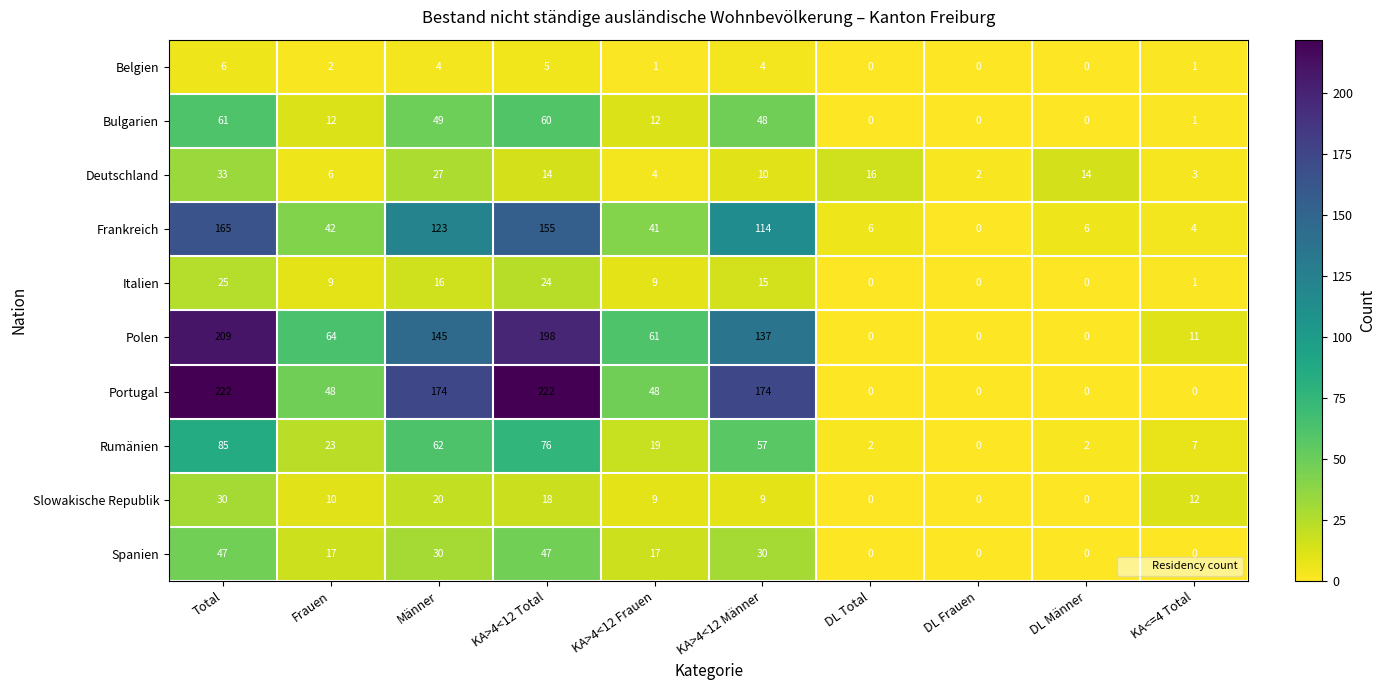

The Bulgarien series shows 20 at Frauen. True or false?

False